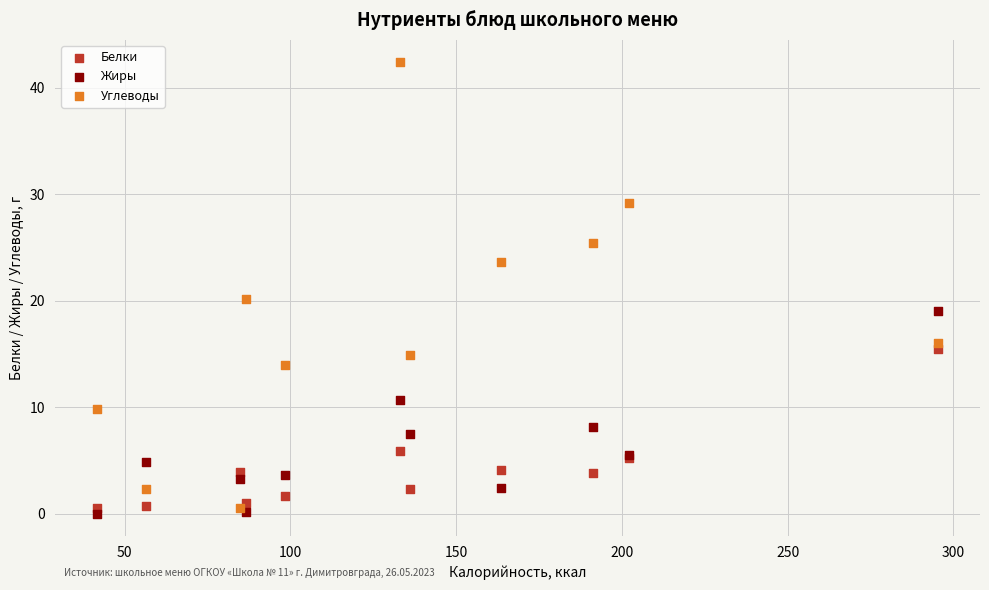

Which series has the widest spread of Y values?

Углеводы